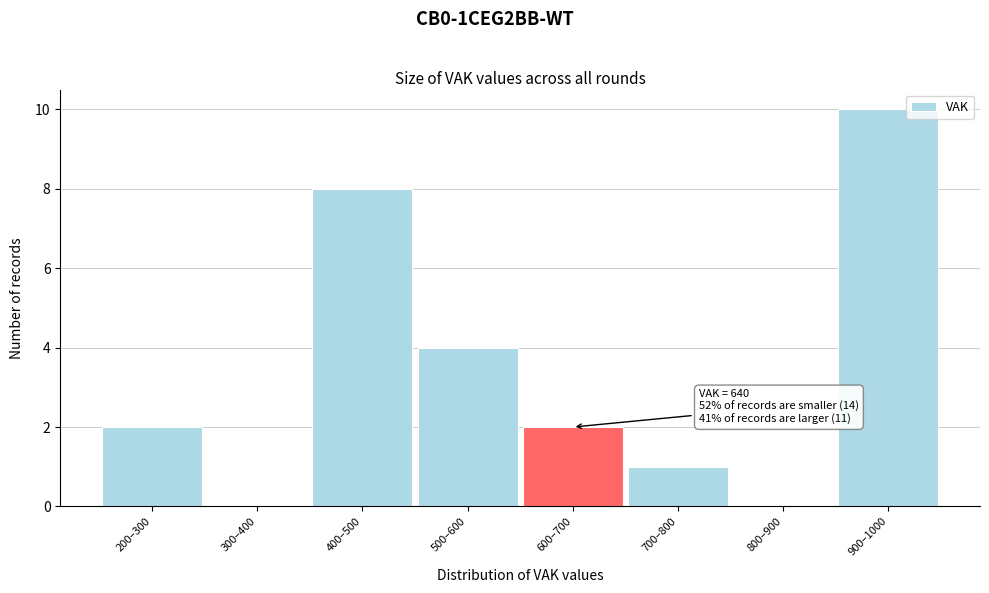

Reading left to right, list all the values displayed in this chart.

200–300=2	300–400=0	400–500=8	500–600=4	600–700=2	700–800=1	800–900=0	900–1000=10